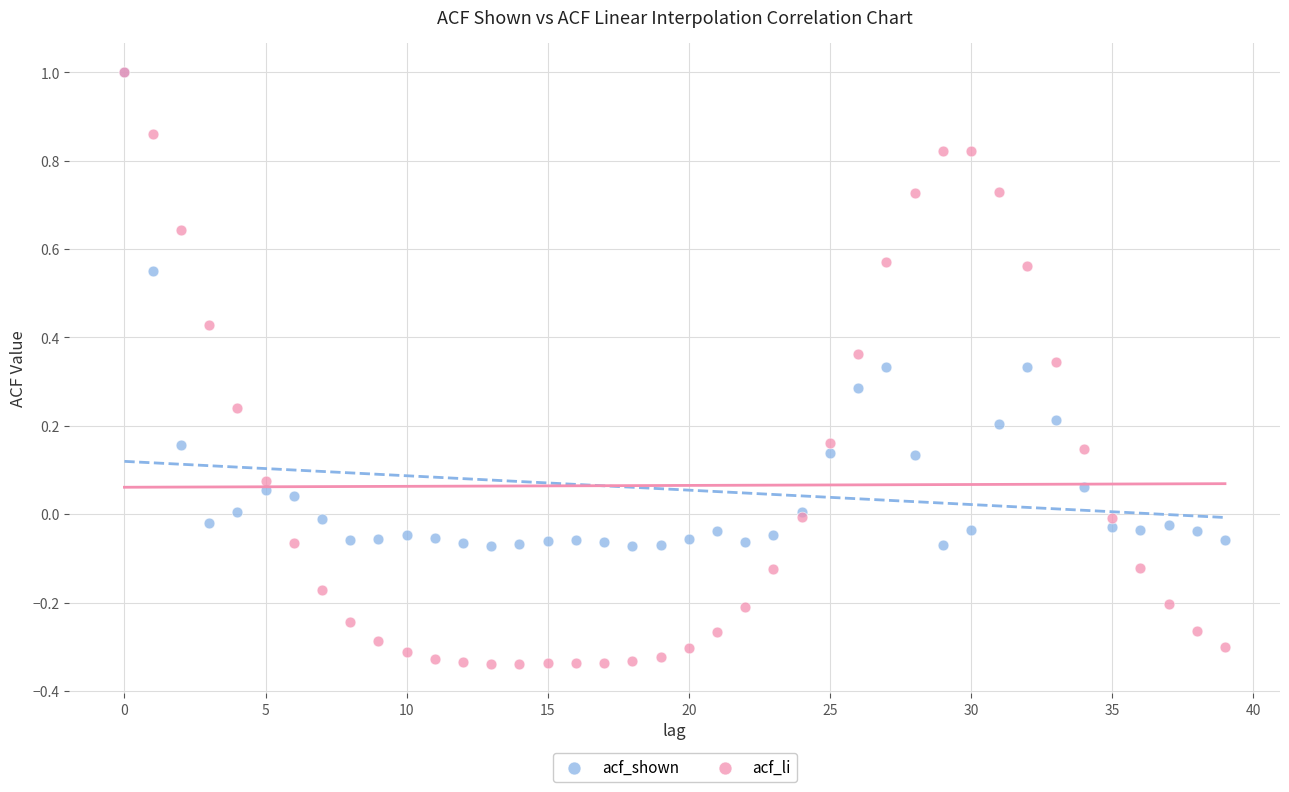

Which series has the largest Y range (max minus min)?

acf_li